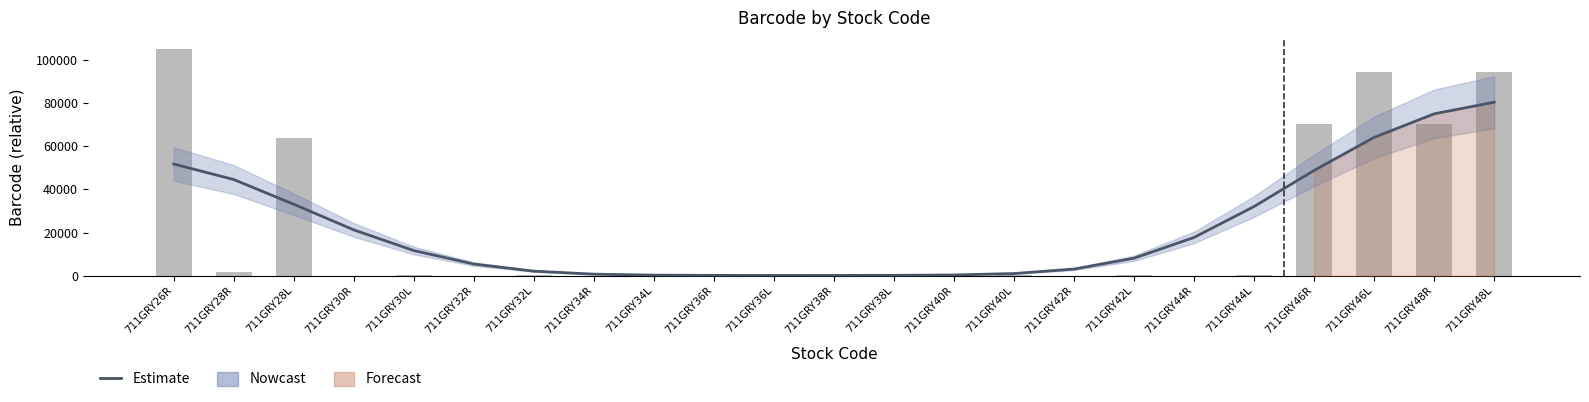

What is the label of the 8th bar from the left?

711GRY34R